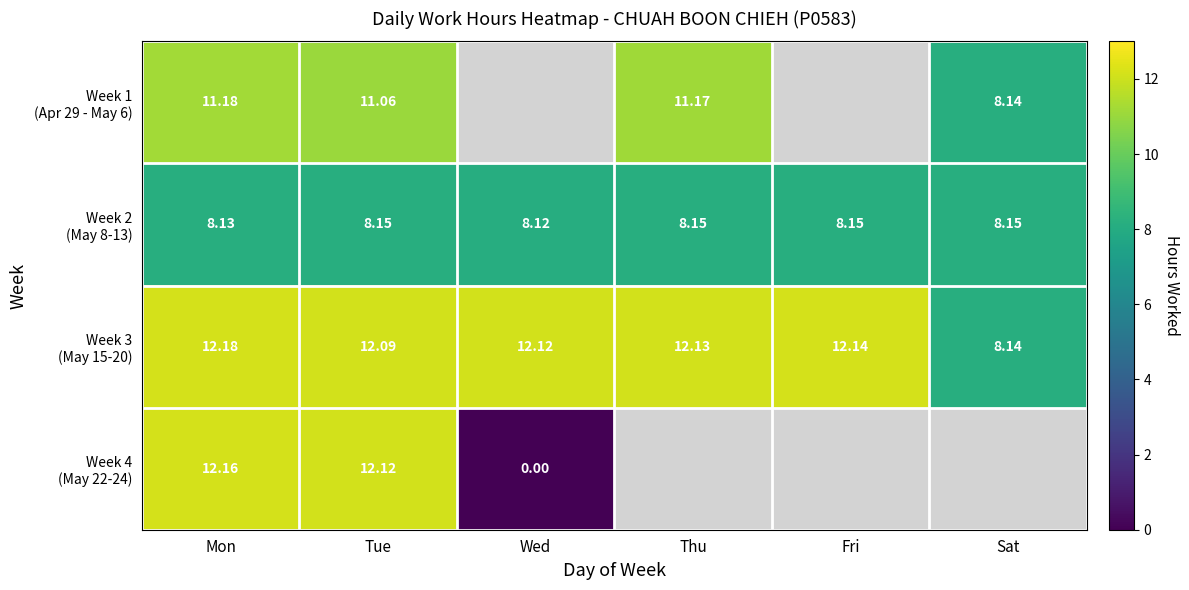

How many data points does each series have?

6